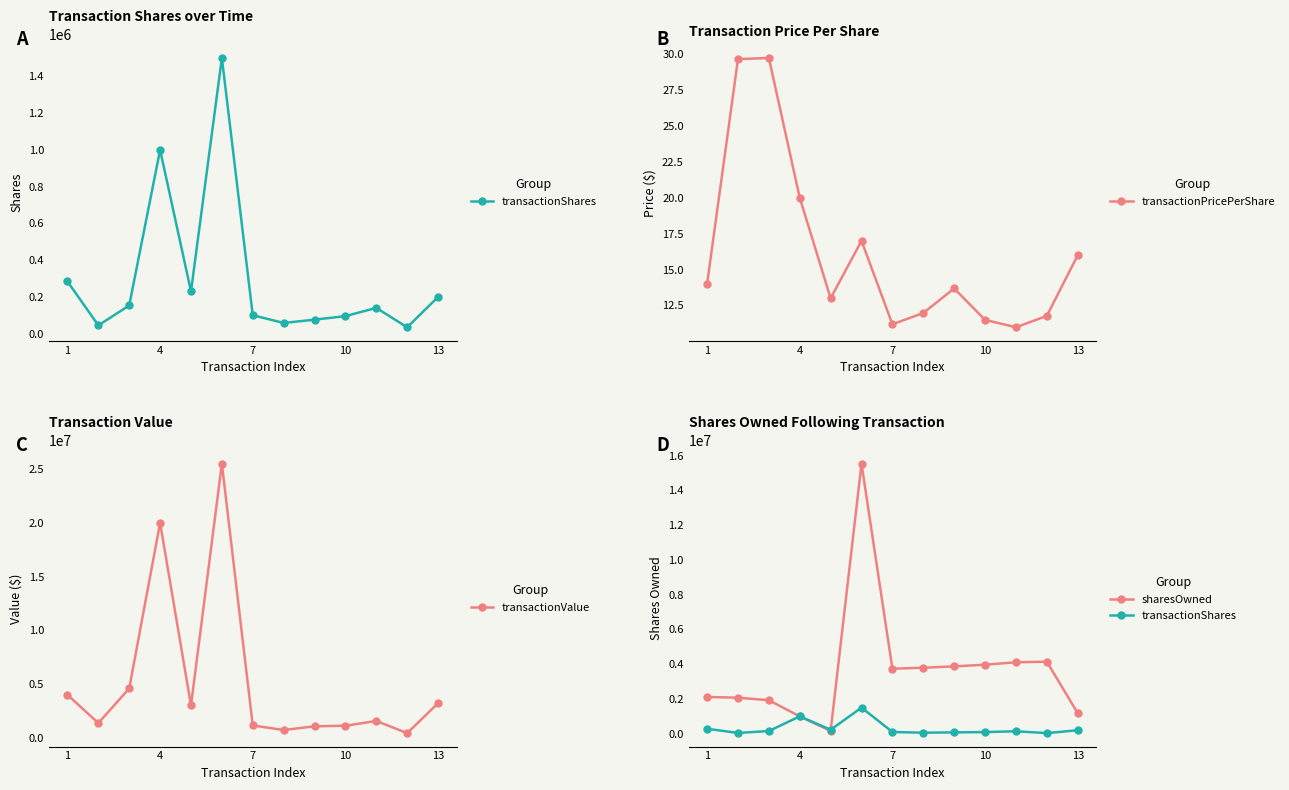

How many interior local valleys does the transactionPricePerShare series have?

3